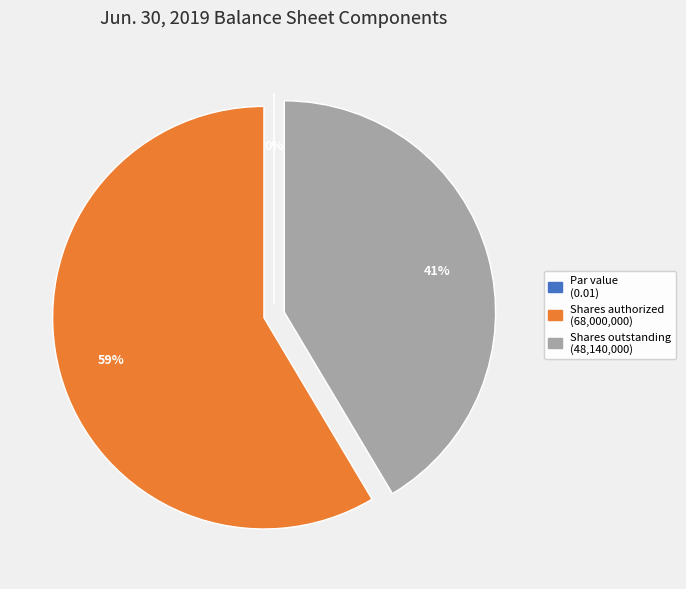

Is it true that Common stock, par value is 1% of the pie?

False